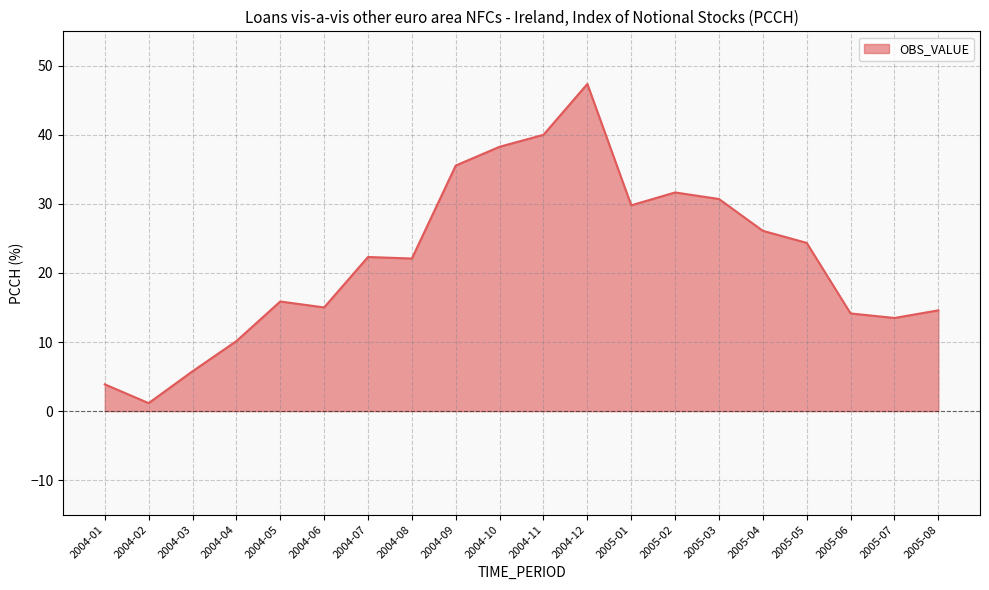

What is the difference between the maximum and minimum values?

46.2